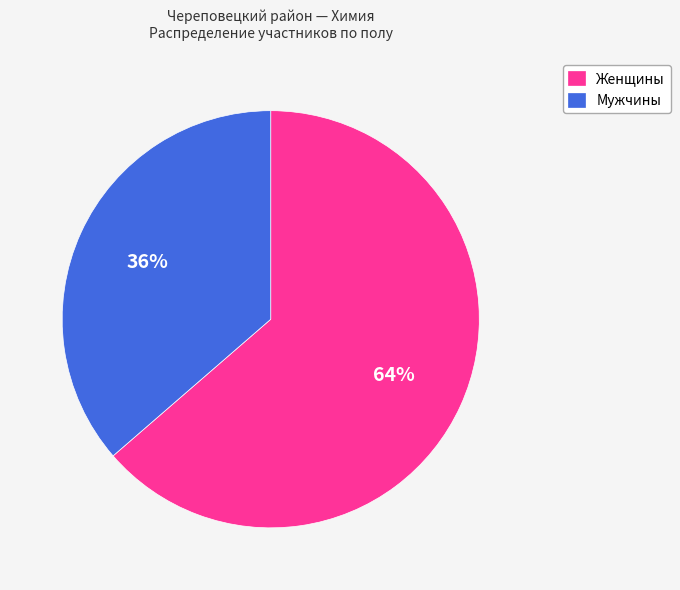

To the nearest percent, what is the combined percentage of Женщины and Мужчины?

100%